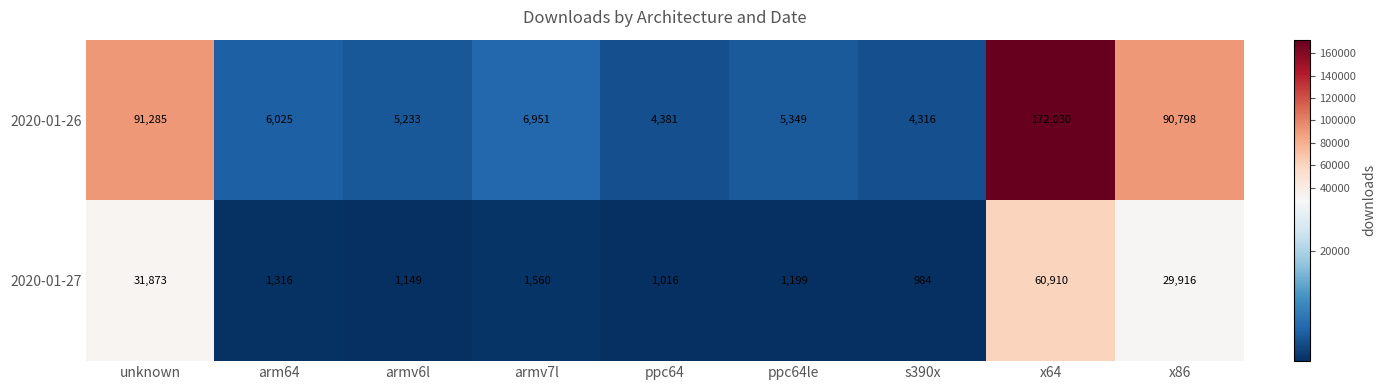

Which series has the widest spread of values?

2020-01-26